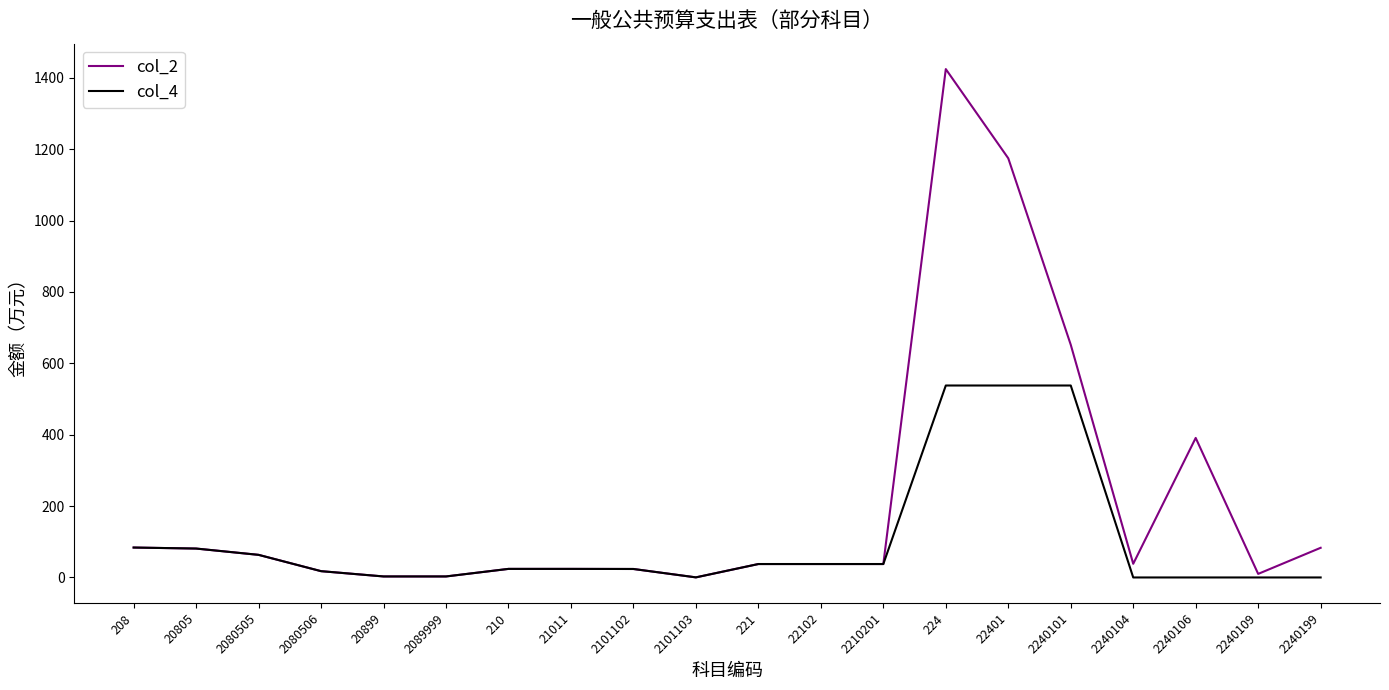

Which series has the largest range (max minus min)?

col_2